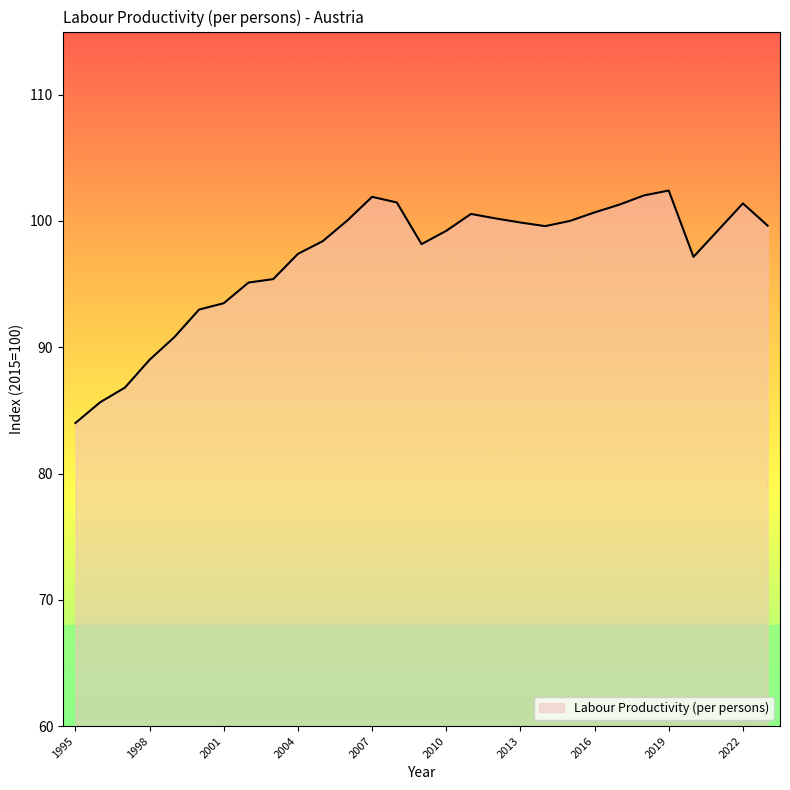

What is the difference between the maximum and minimum values?

18.4